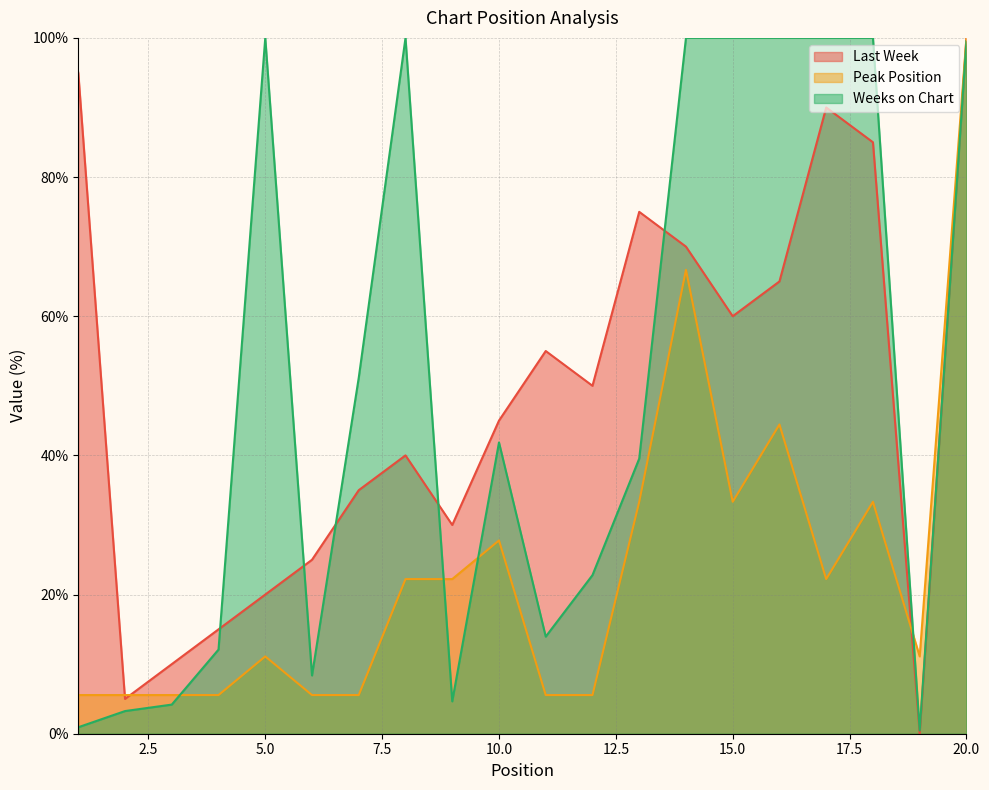

At which label does Last Week reach its peak?

20.0